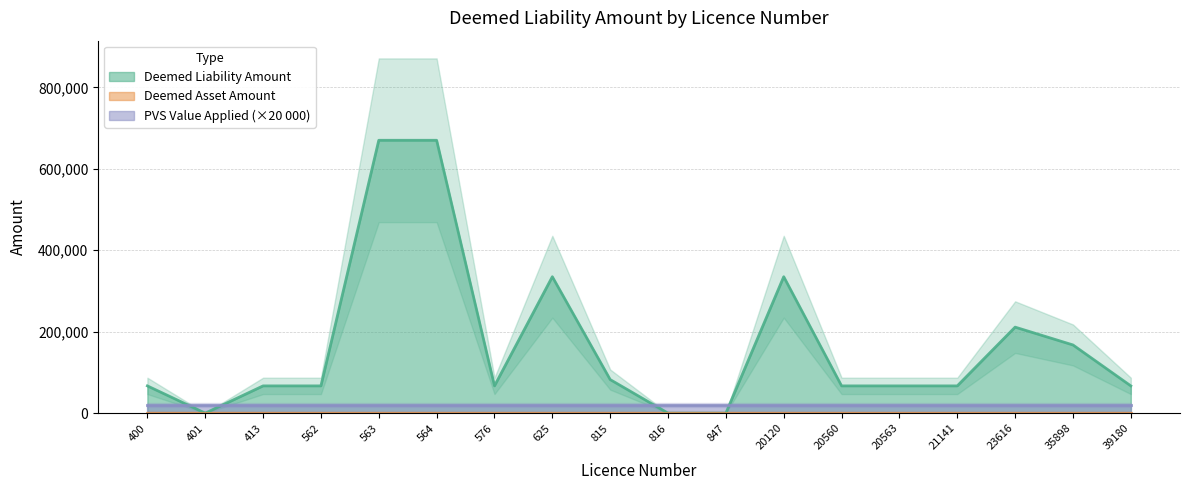

True or false: PVS Value Applied has more than 1 interior local peaks.

False